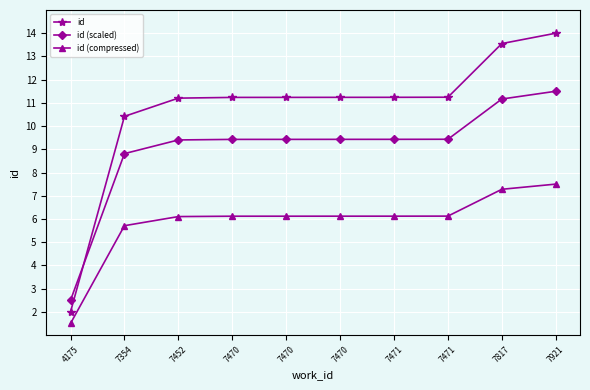

Which series changed the most between 7471 and 7921?

id